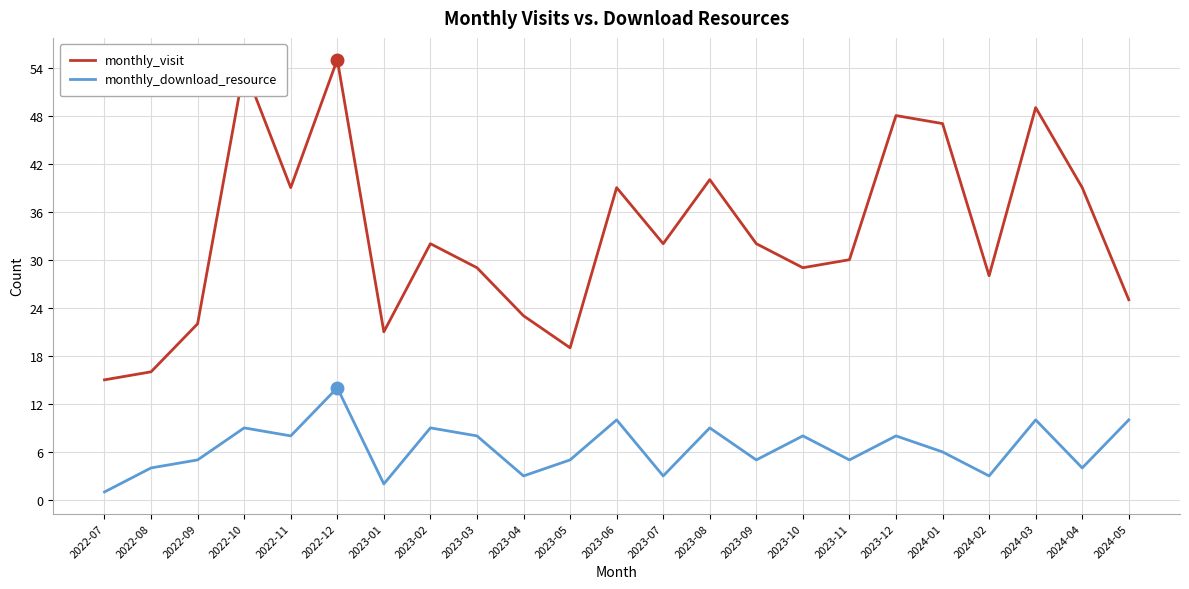

What value does the monthly_visit series have at 2022-10, to the nearest 5?

55